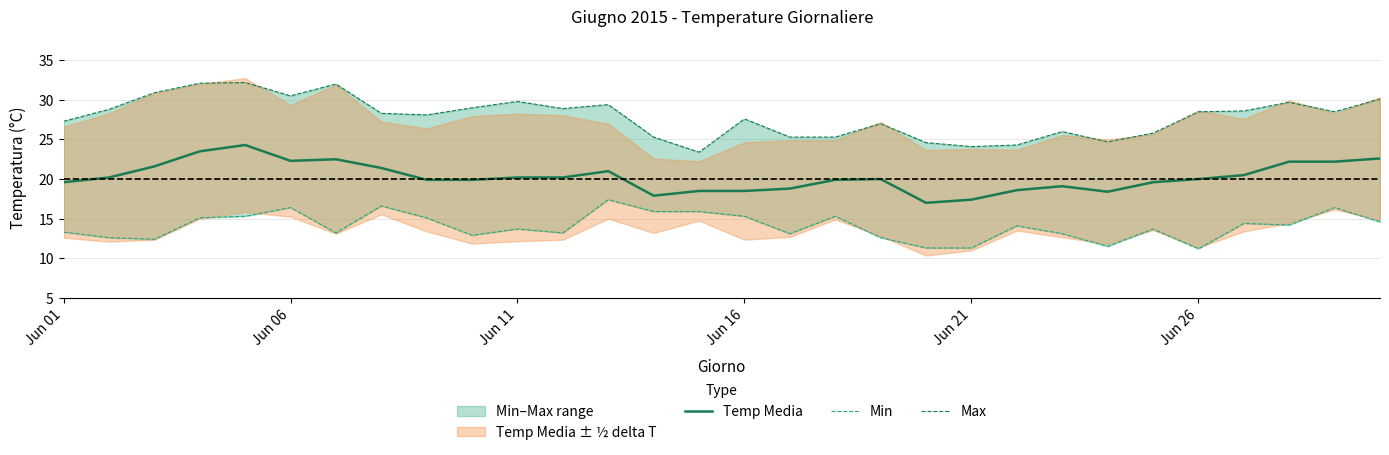

How many values in the Temp Media series are below 20?

14